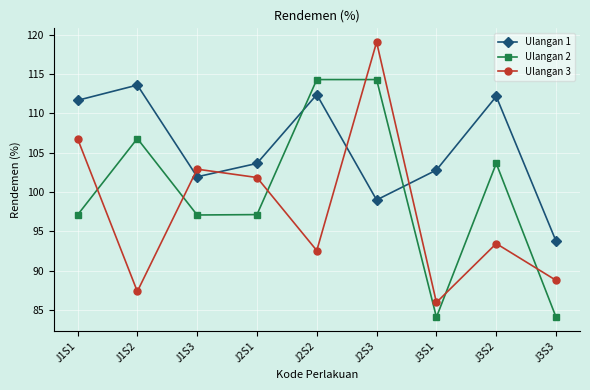

What is the maximum value for Ulangan 1?

113.6